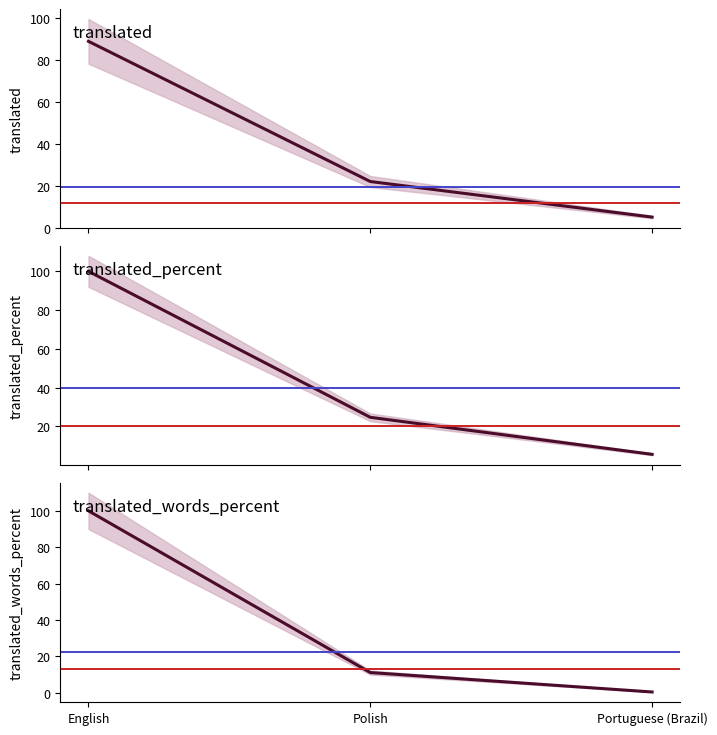

What is the difference between the translated_percent values at Portuguese (Brazil) and English?

94.4